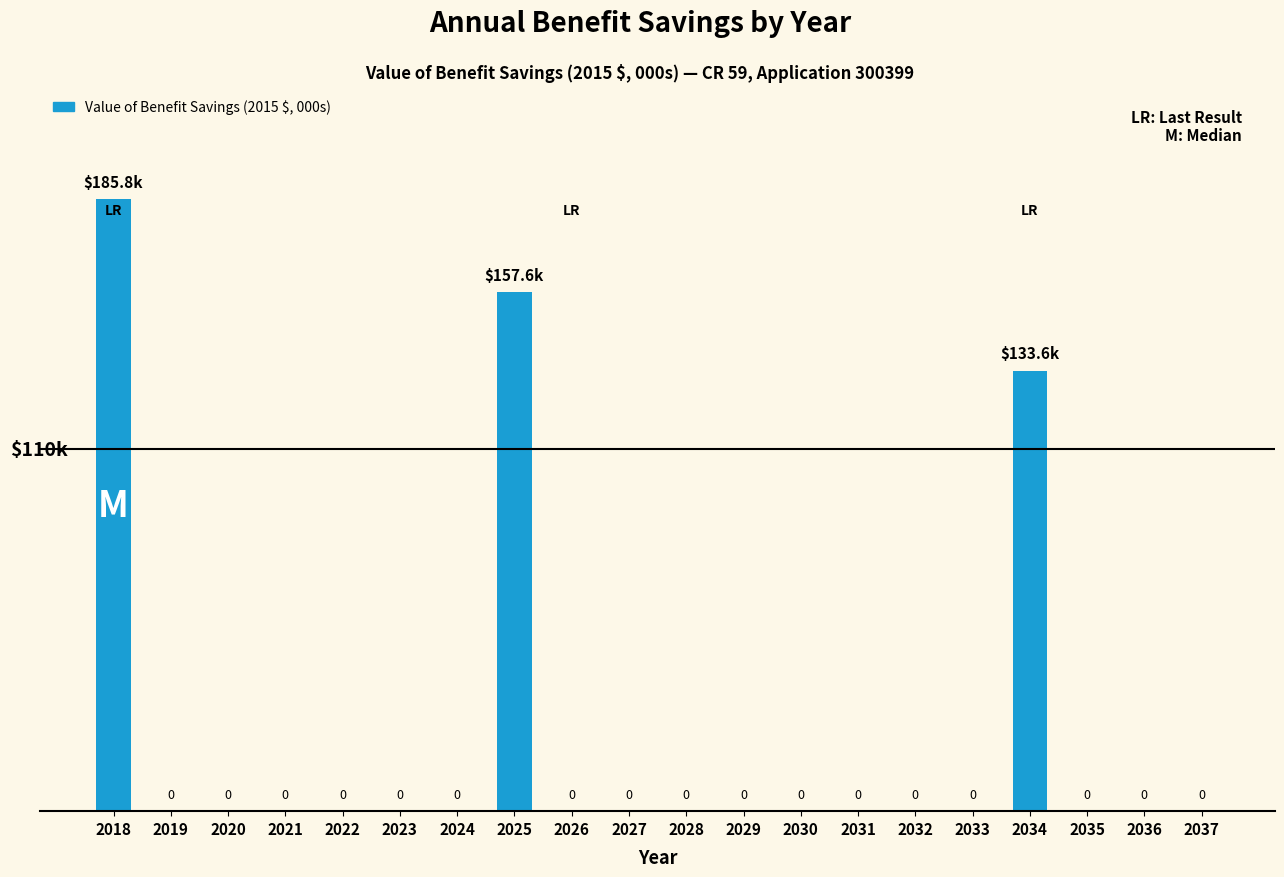

How many values exceed 0?

3